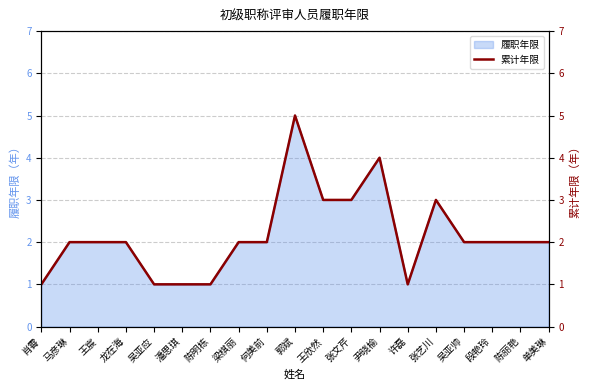

What is the change in value from 尹晓榆 to 陈丽艳?

-2